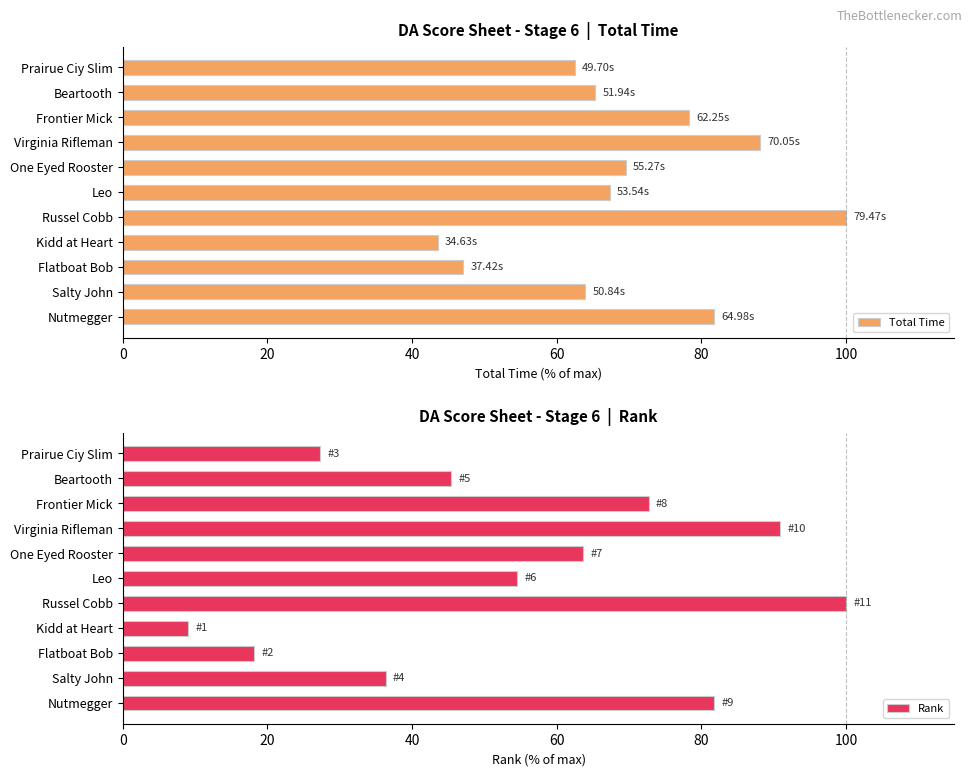

What is the sum of the Total Time values at Beartooth and Frontier Mick?

143.7